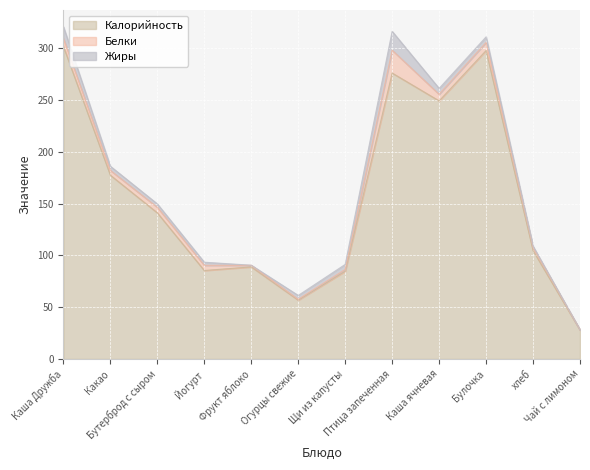

What is the label of the 9th point from the right?

Йогурт